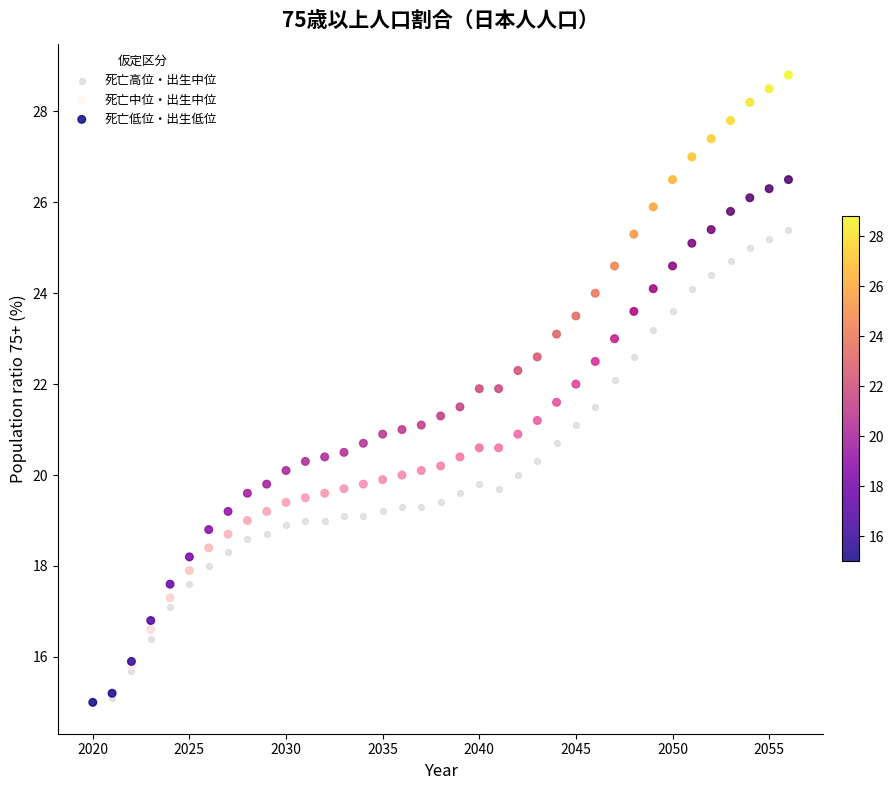

What are all the series names shown in the legend?

死亡高位・出生中位, 死亡中位・出生中位, 死亡低位・出生低位